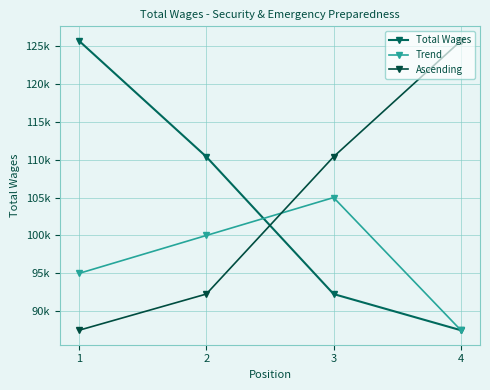

What is the difference between the highest and lowest values at 4?

38172